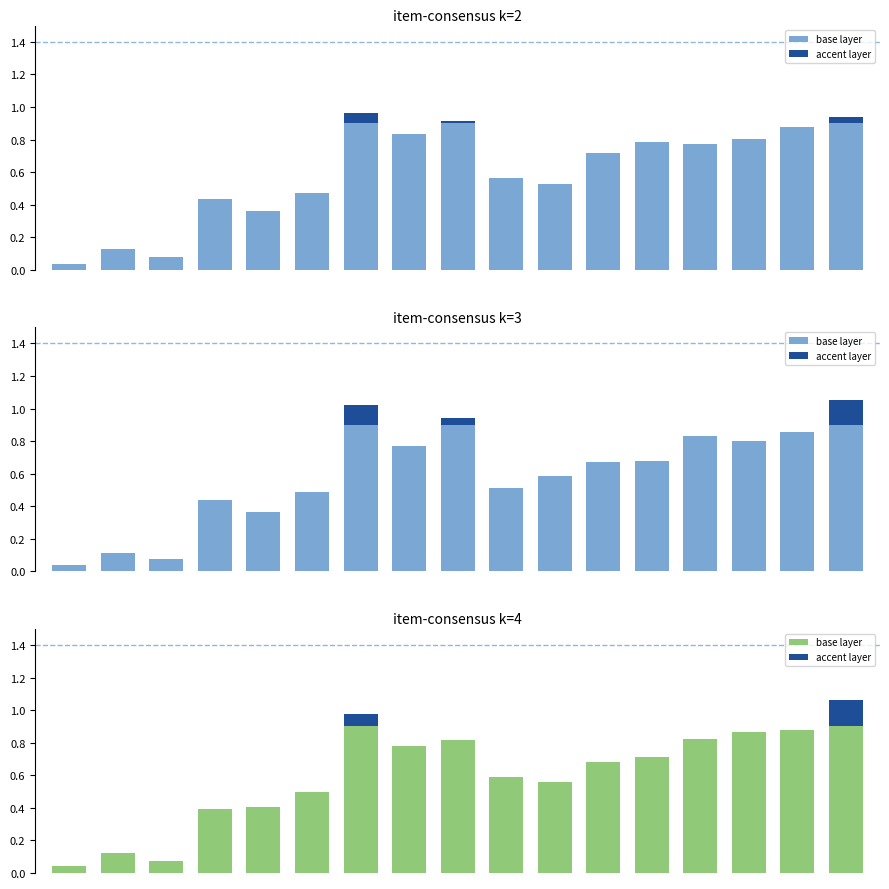

List the series in order of their overall mean, lowest first.

accent layer, base layer